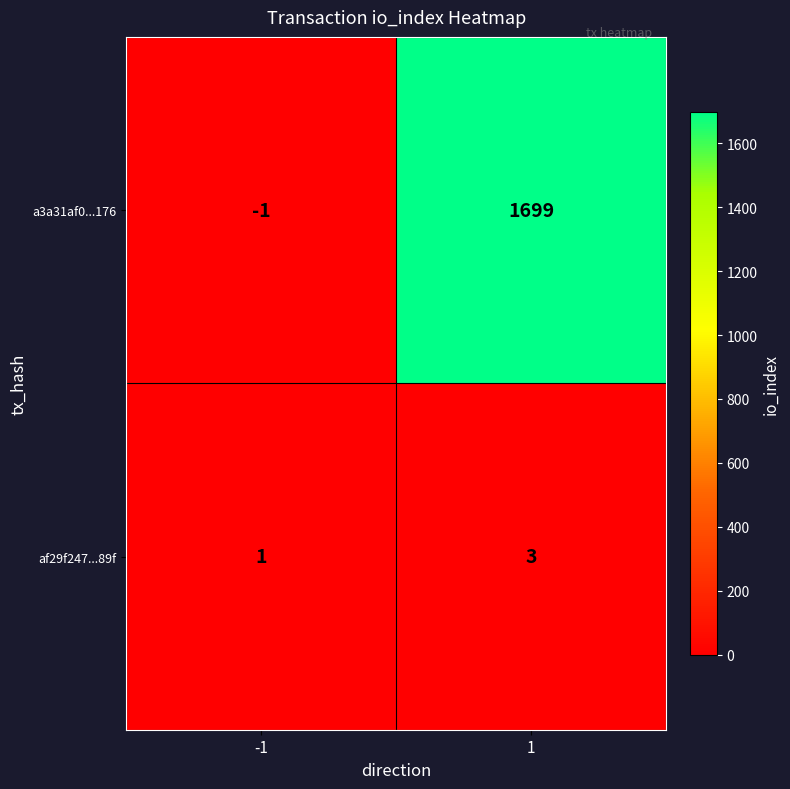

Reading left to right, extract all data points from this chart.

a3a31af0...176: -1=-1	1=1699
af29f247...89f: -1=1	1=3